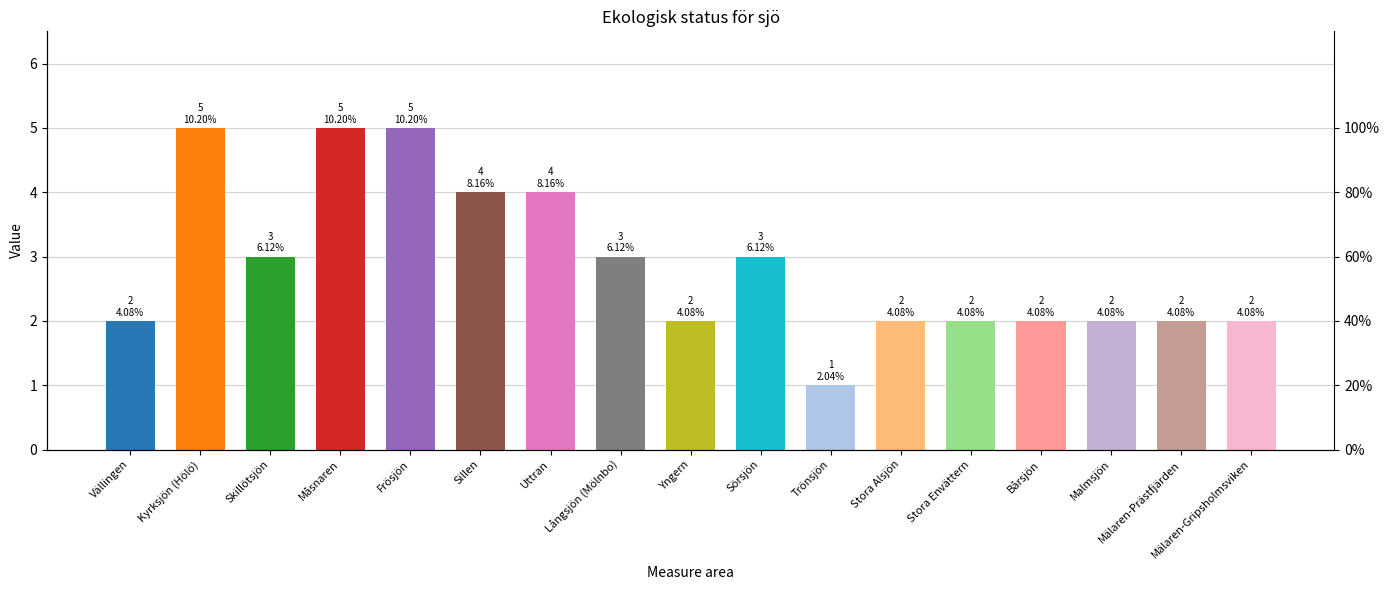

At which label does the data first exceed 2?

Kyrksjön (Hölö)